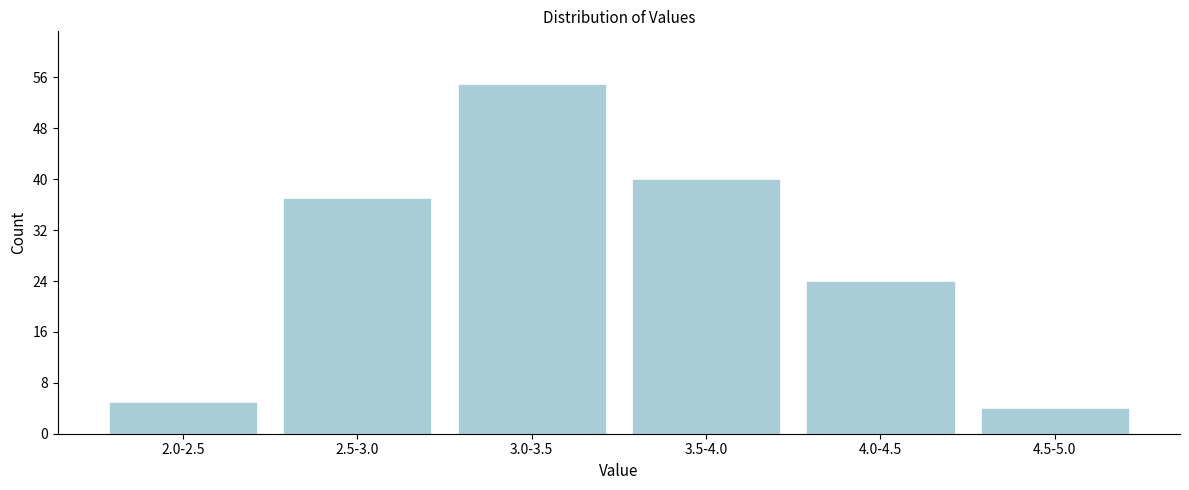

Reading left to right, what are all the values shown in this chart?

5	37	55	40	24	4